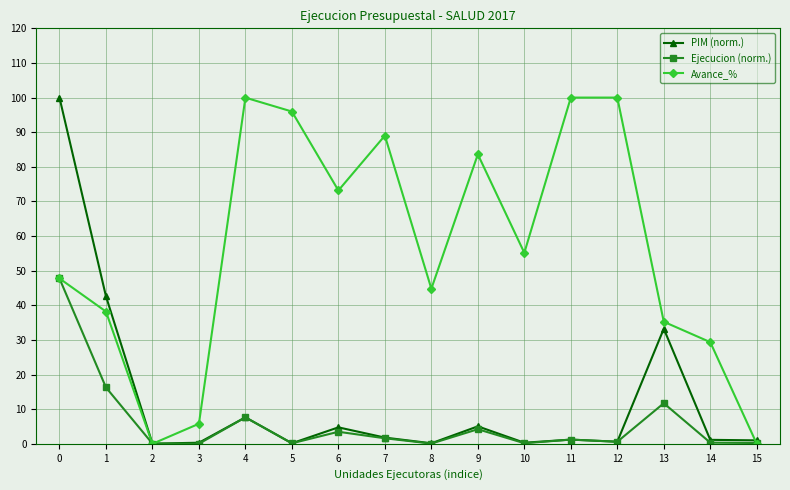

Which series ends up on top after the final intersection of Avance_% and Ejecucion (norm.)?

Ejecucion (norm.)